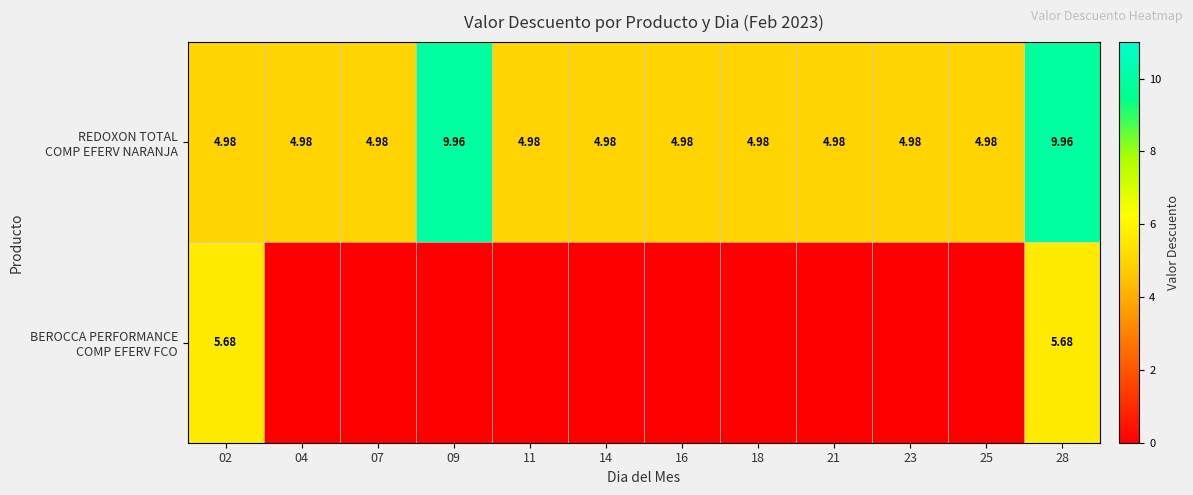

Which series has the largest total across all categories?

REDOXON TOTAL COMP EFERV NARANJA